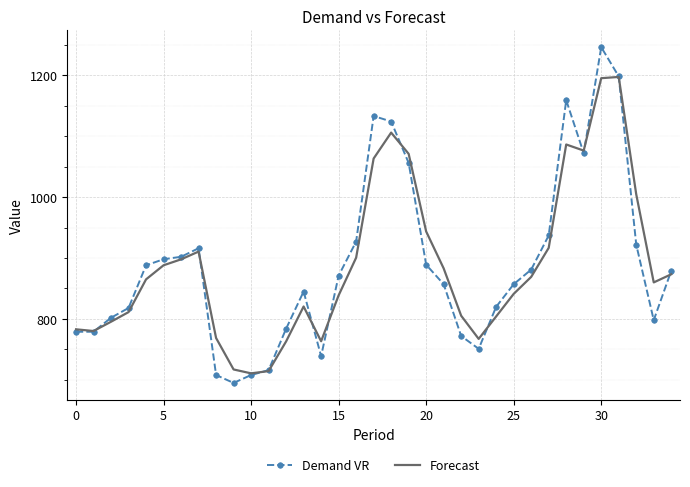

True or false: Forecast has more than 0 interior local peaks.

True